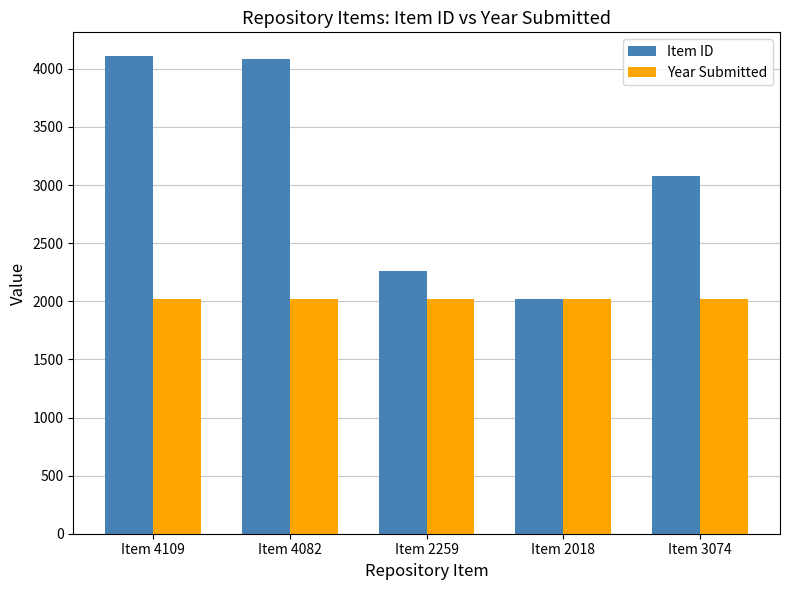

What is the difference between the Item ID values at Item 4109 and Item 3074?

1035